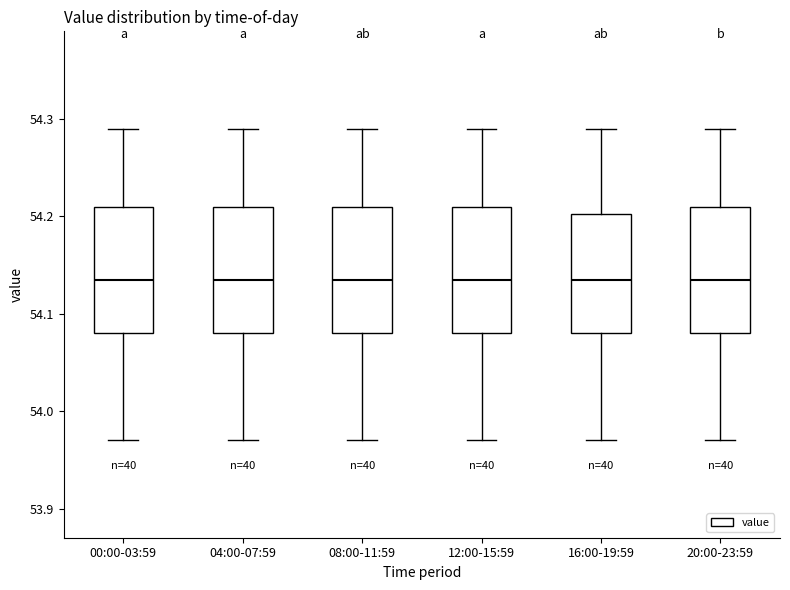

Where does the lower whisker of the box for 04:00-07:59 end on the y-axis? The values are not printed on the chart, so give them approximately, as read against the axis.

53.97